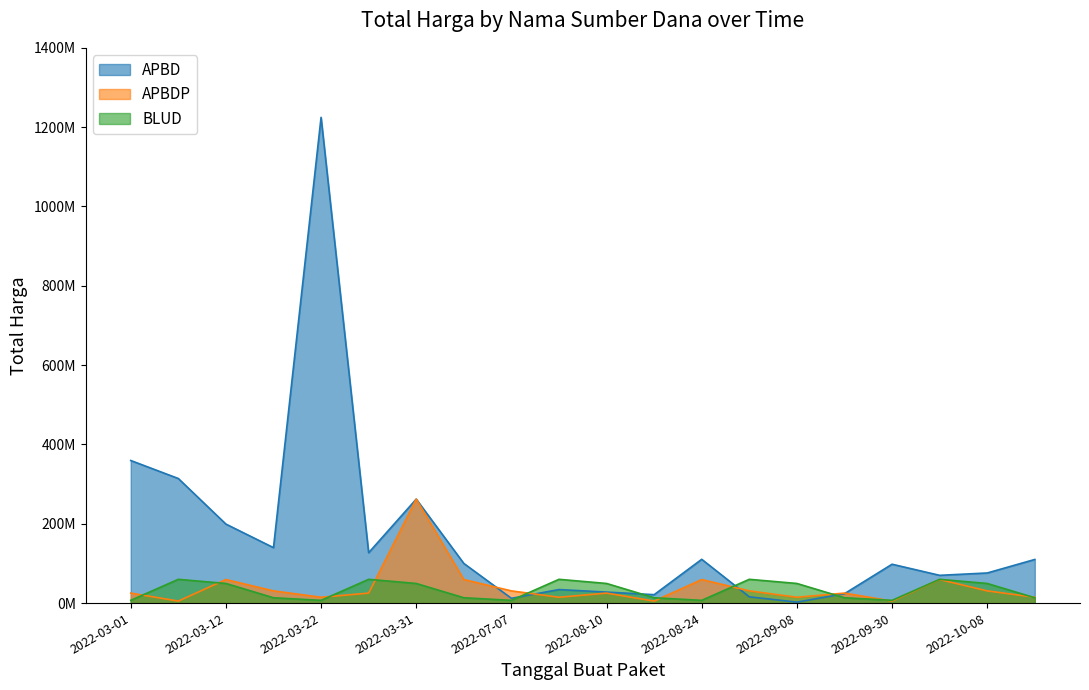

In BLUD, how many points are lower than both neighbors (excluding endpoints)?

4